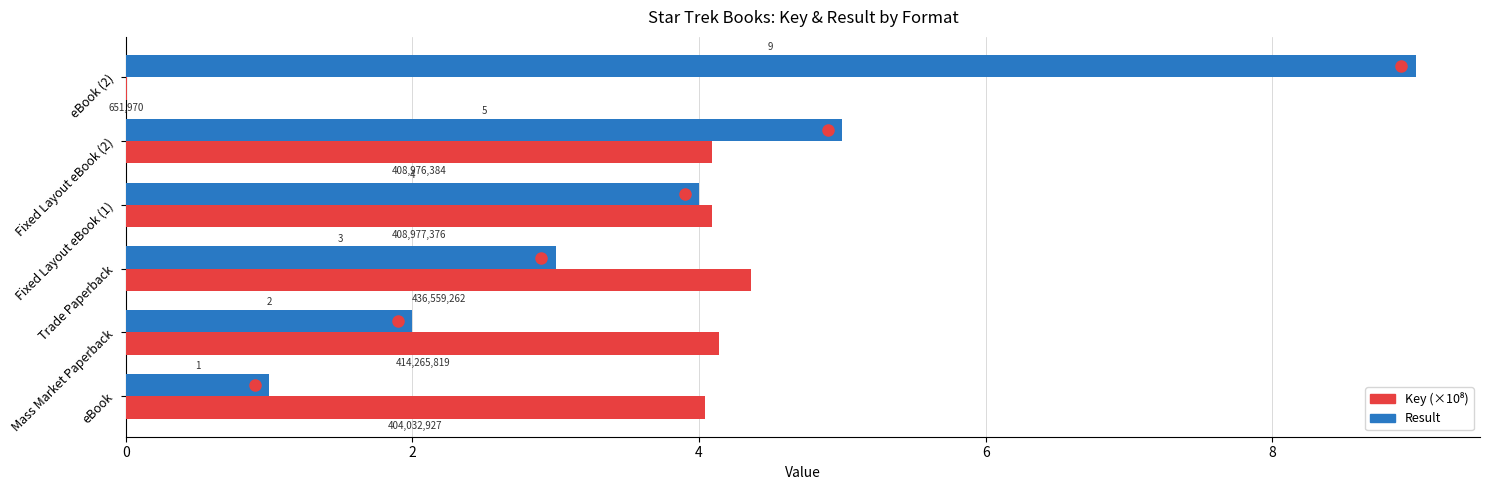

What is the sum of all Result values?

24.0